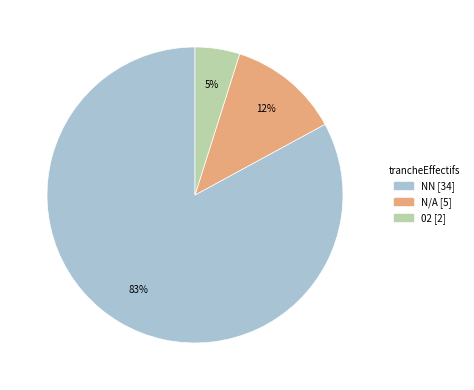

Does any single category account for the majority?

Yes